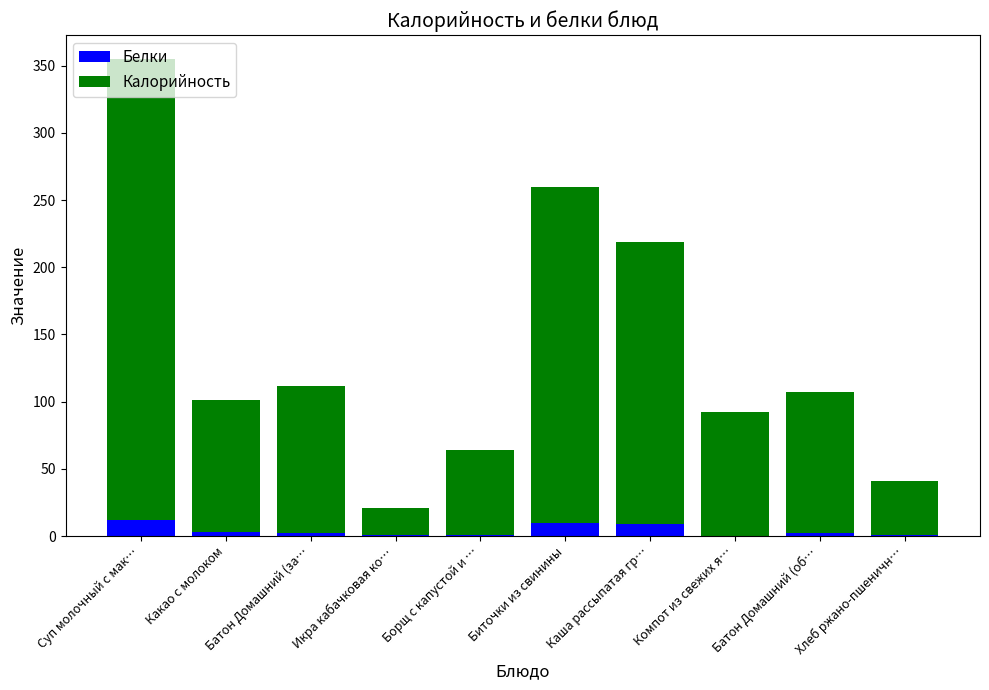

Is it true that Белки equals 9 at Каша рассыпатая гр…?

True